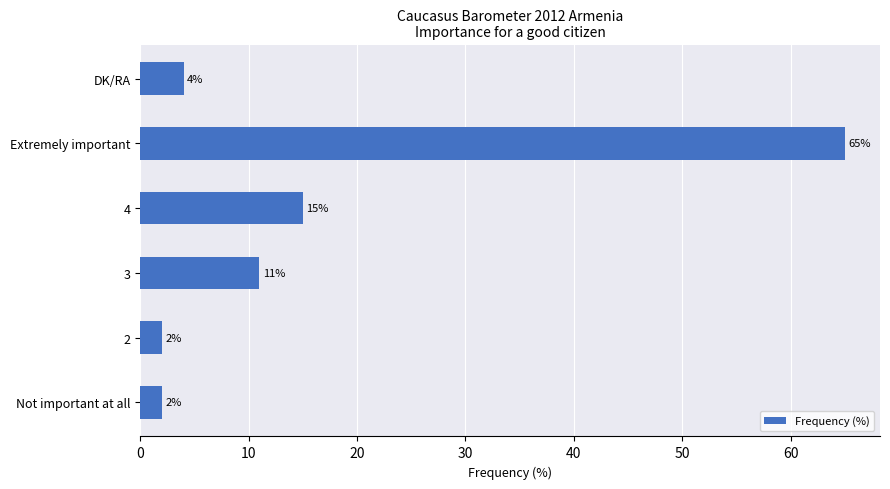

How many data points does each series have?

6